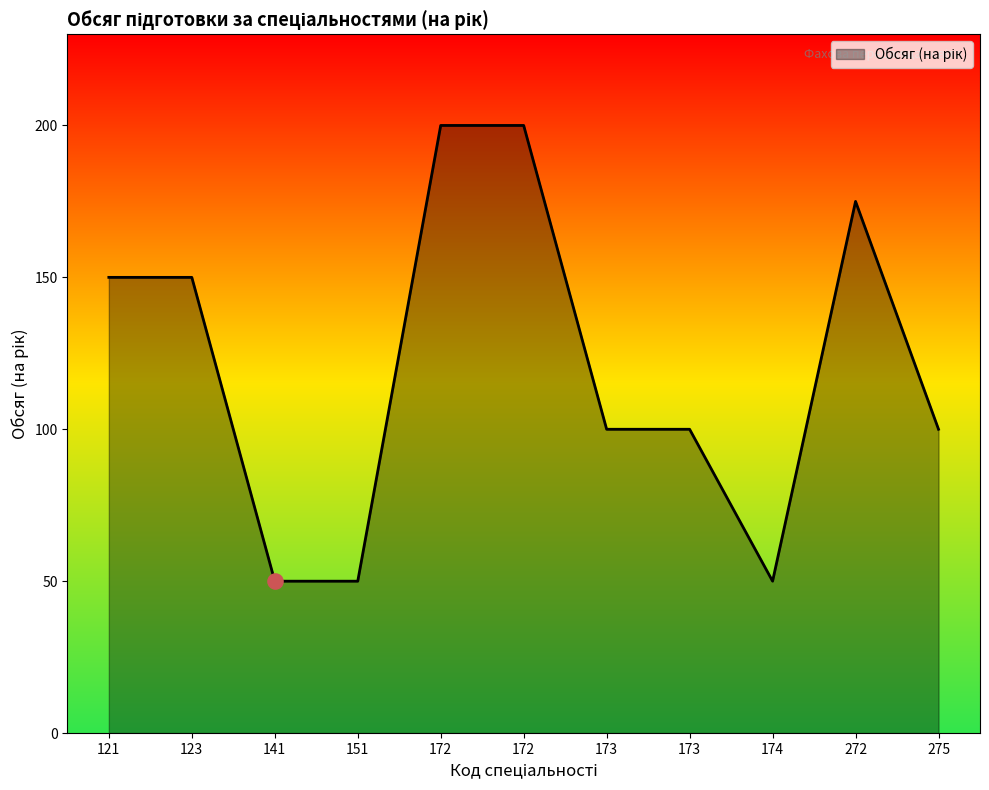

What is the ratio of the value at 172 to the value at 173?

2.0